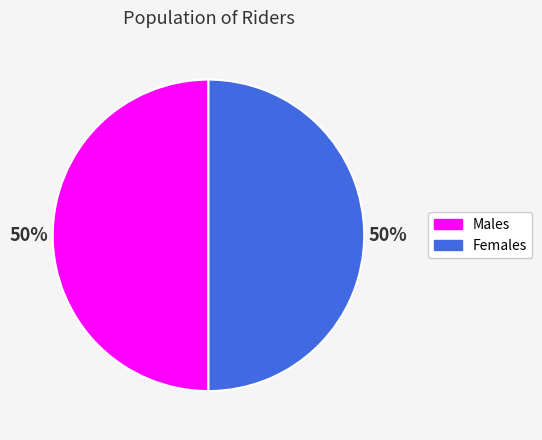

To the nearest percent, what is the average slice percentage?

50%